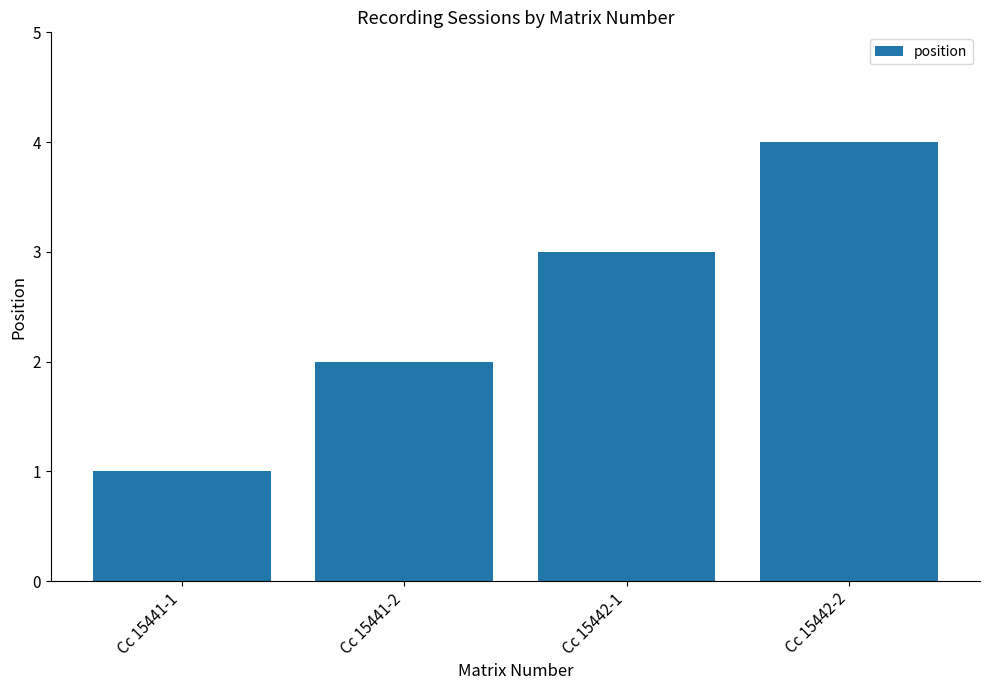

How many distinct data groups are displayed?

1